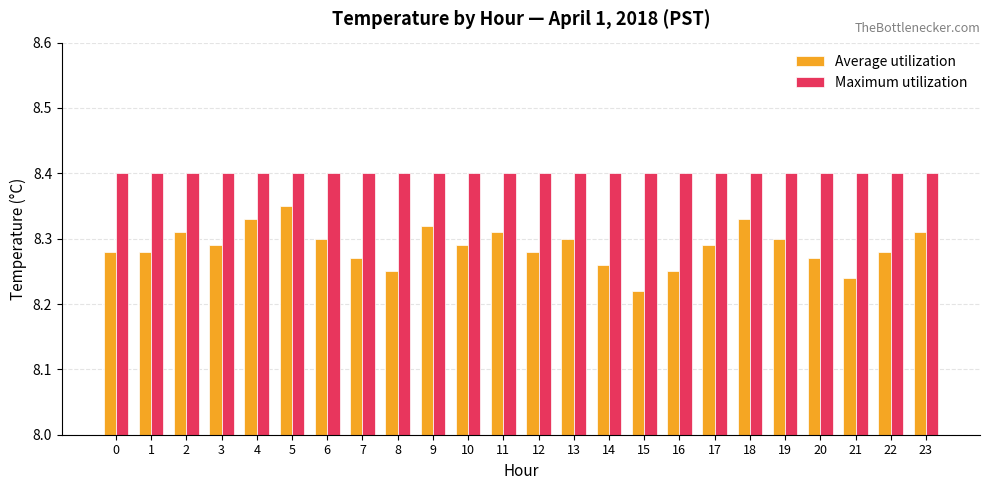

What is the maximum value for Maximum utilization?

8.4